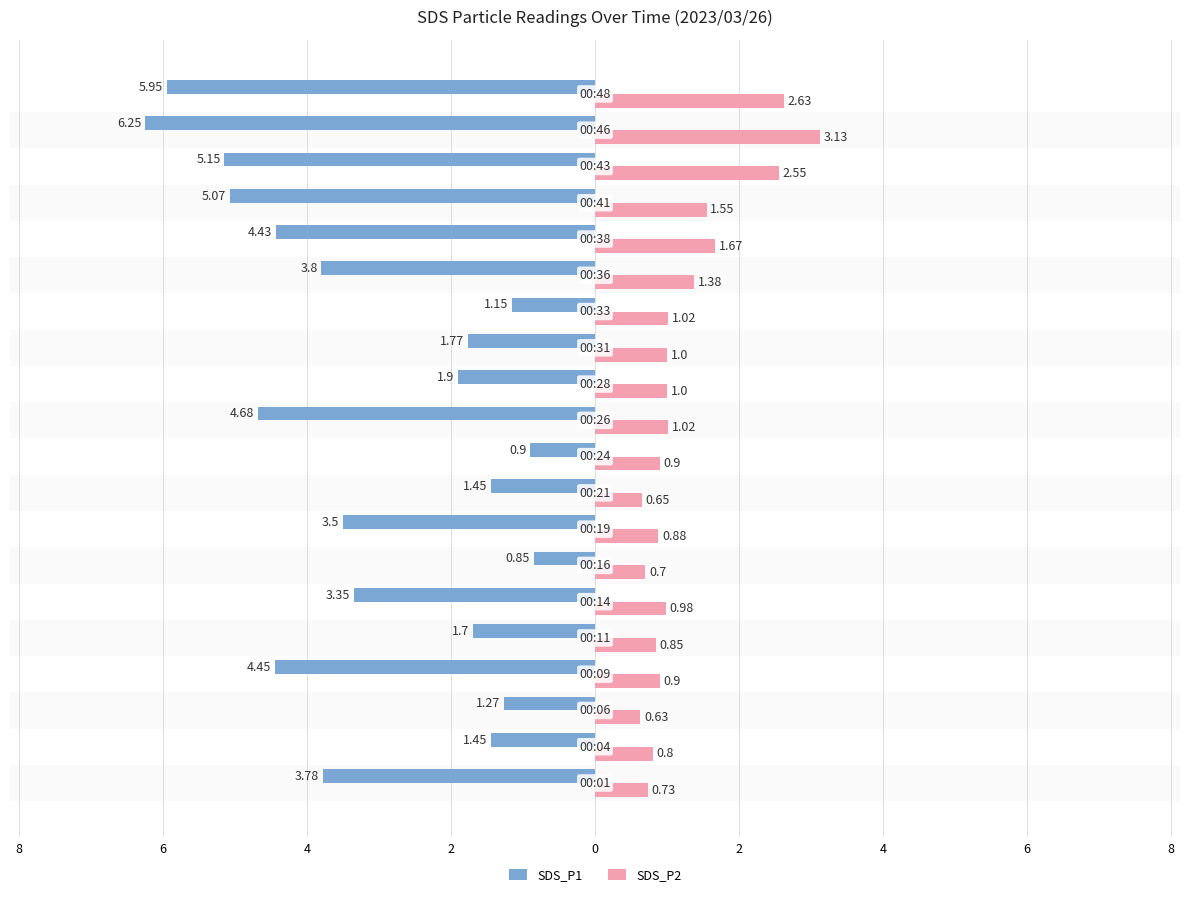

Which series has the largest range (max minus min)?

SDS_P1